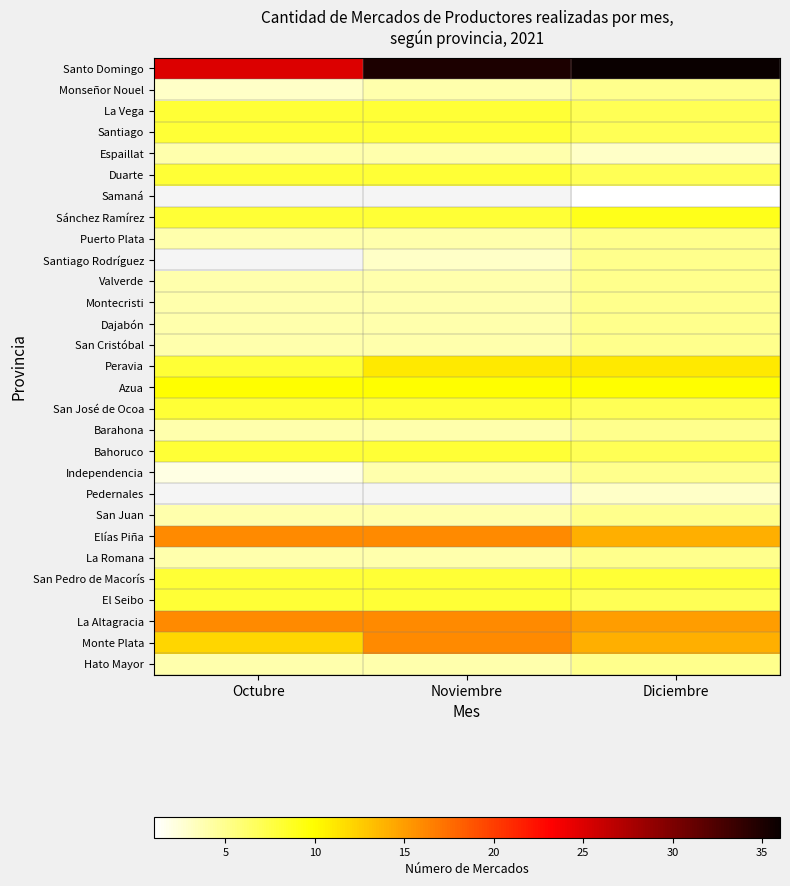

Between Noviembre and Diciembre, which is larger?

Diciembre